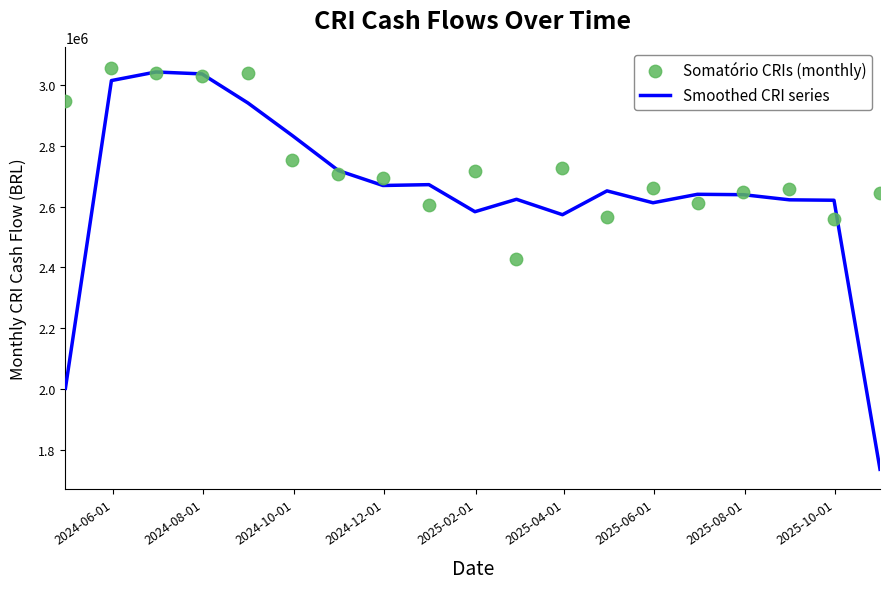

At how many categories does at least one series exceed 1890904?

19